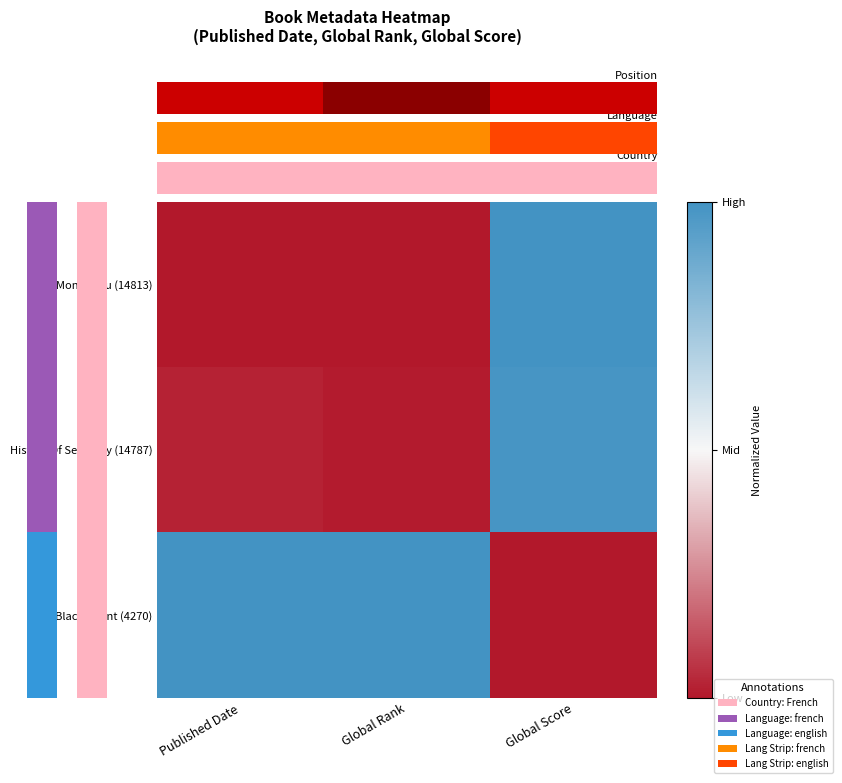

What is the spread (max minus min) of values at Global Rank?

1.0